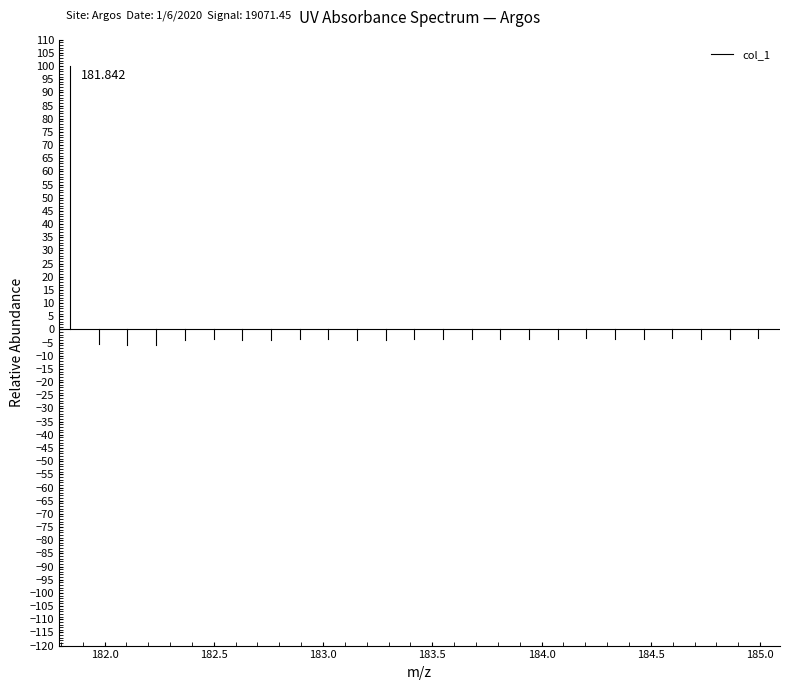

What is the maximum value shown in the chart?

100